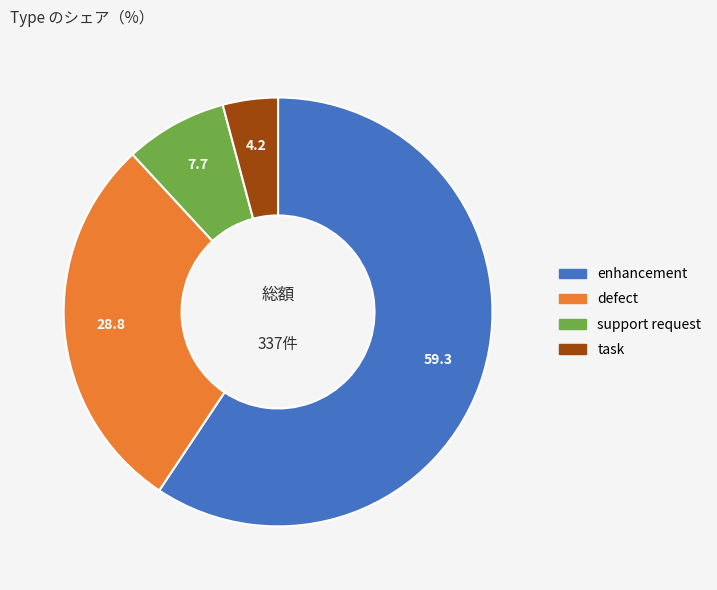

Combined, do defect and support request account for over 50%?

No